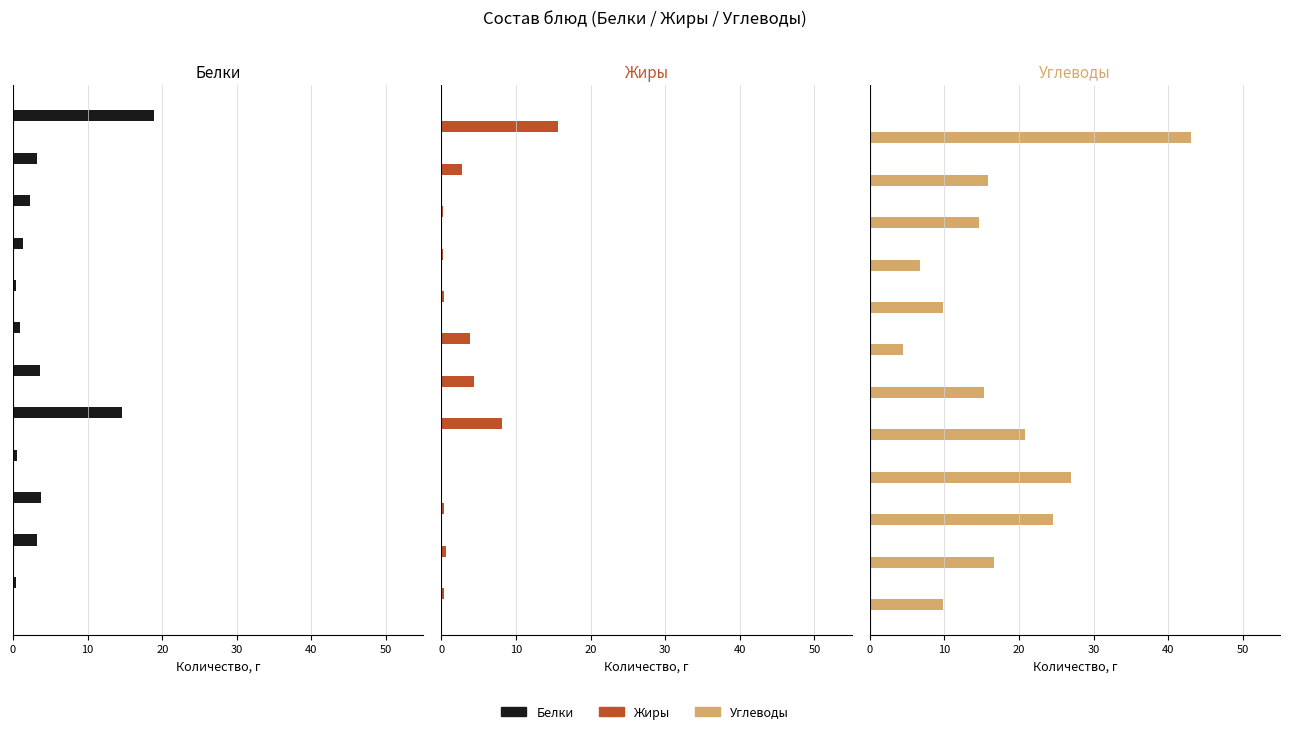

How many values in the Белки series are below 3?

6